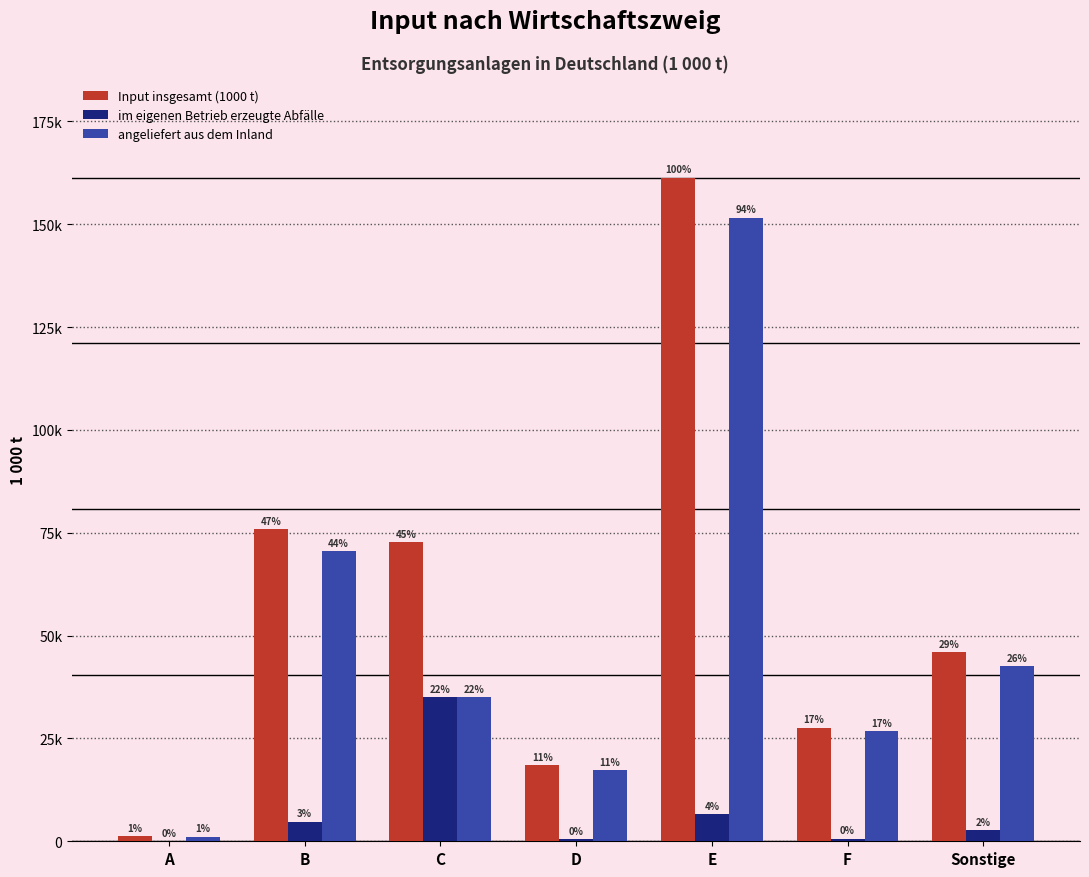

Are the bars grouped side by side (vs. stacked)?

Yes